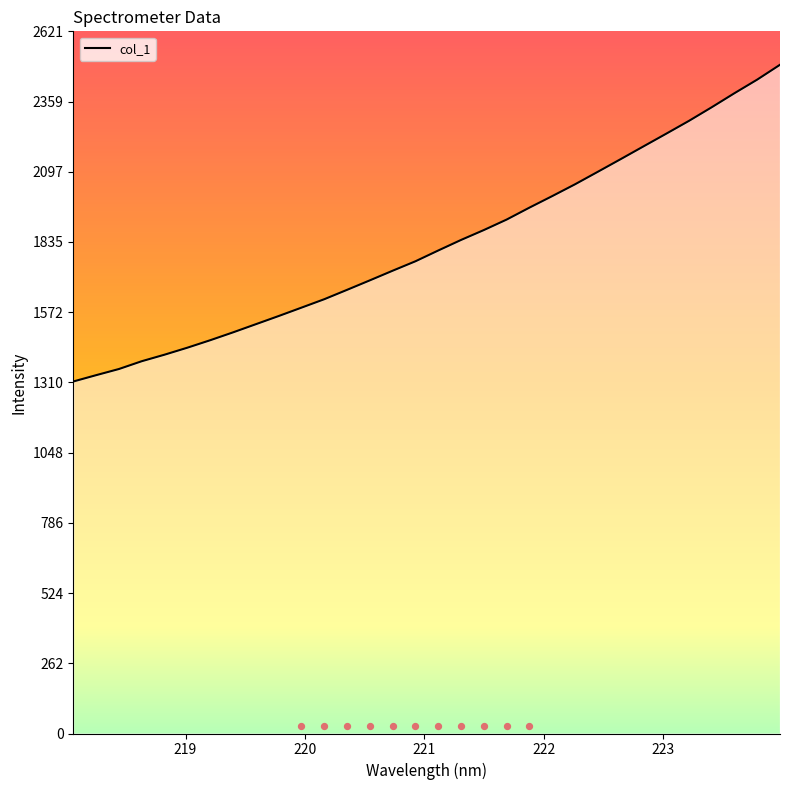

What is the ratio of the value at 220.5444 to the value at 220.1623?

1.0